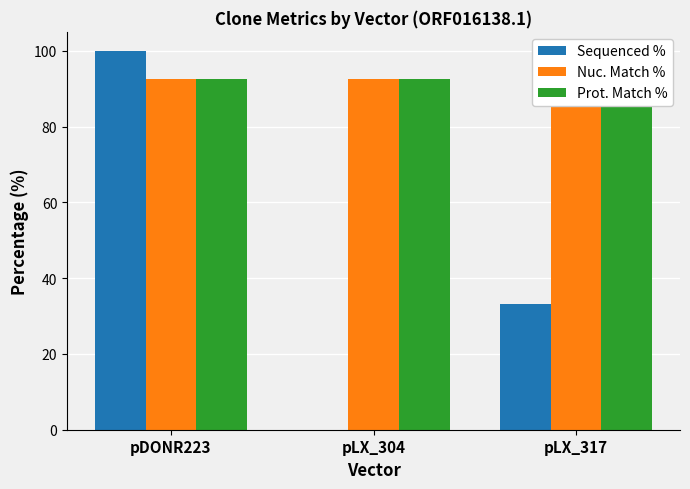

What position from the left is pDONR223?

1